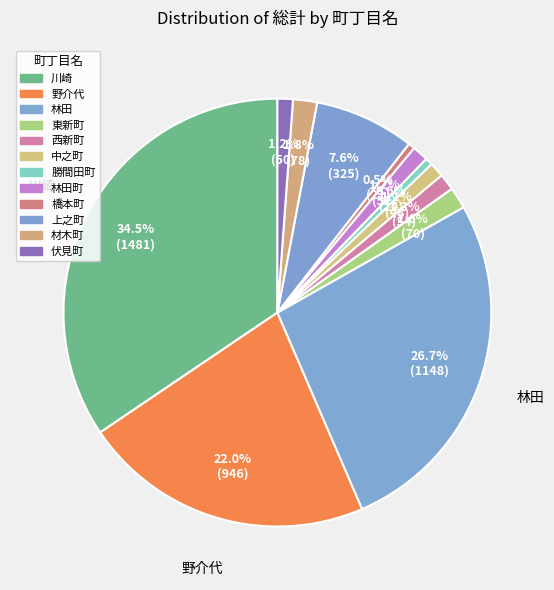

To the nearest percent, what is the difference between the largest and smallest slice percentages?

34%